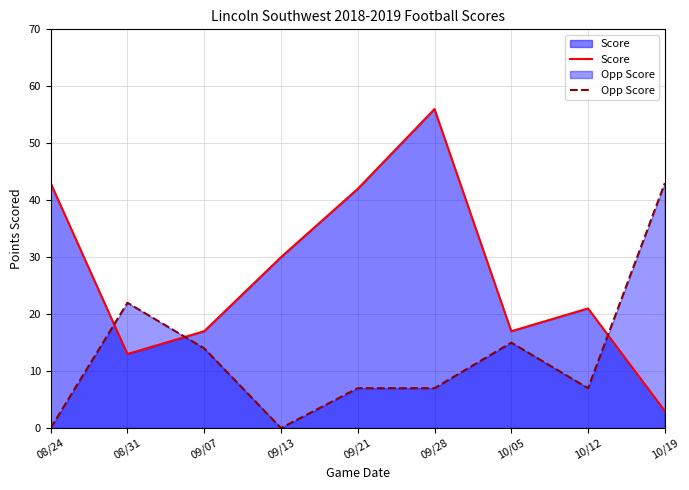

What is the spread (max minus min) of values at 08/24?

43